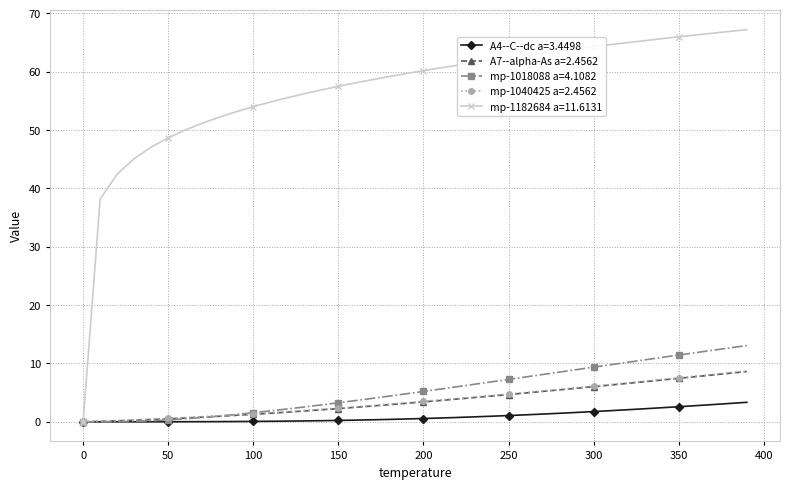

What is the highest value of the A7--alpha-As a=2.4562 series?

8.6